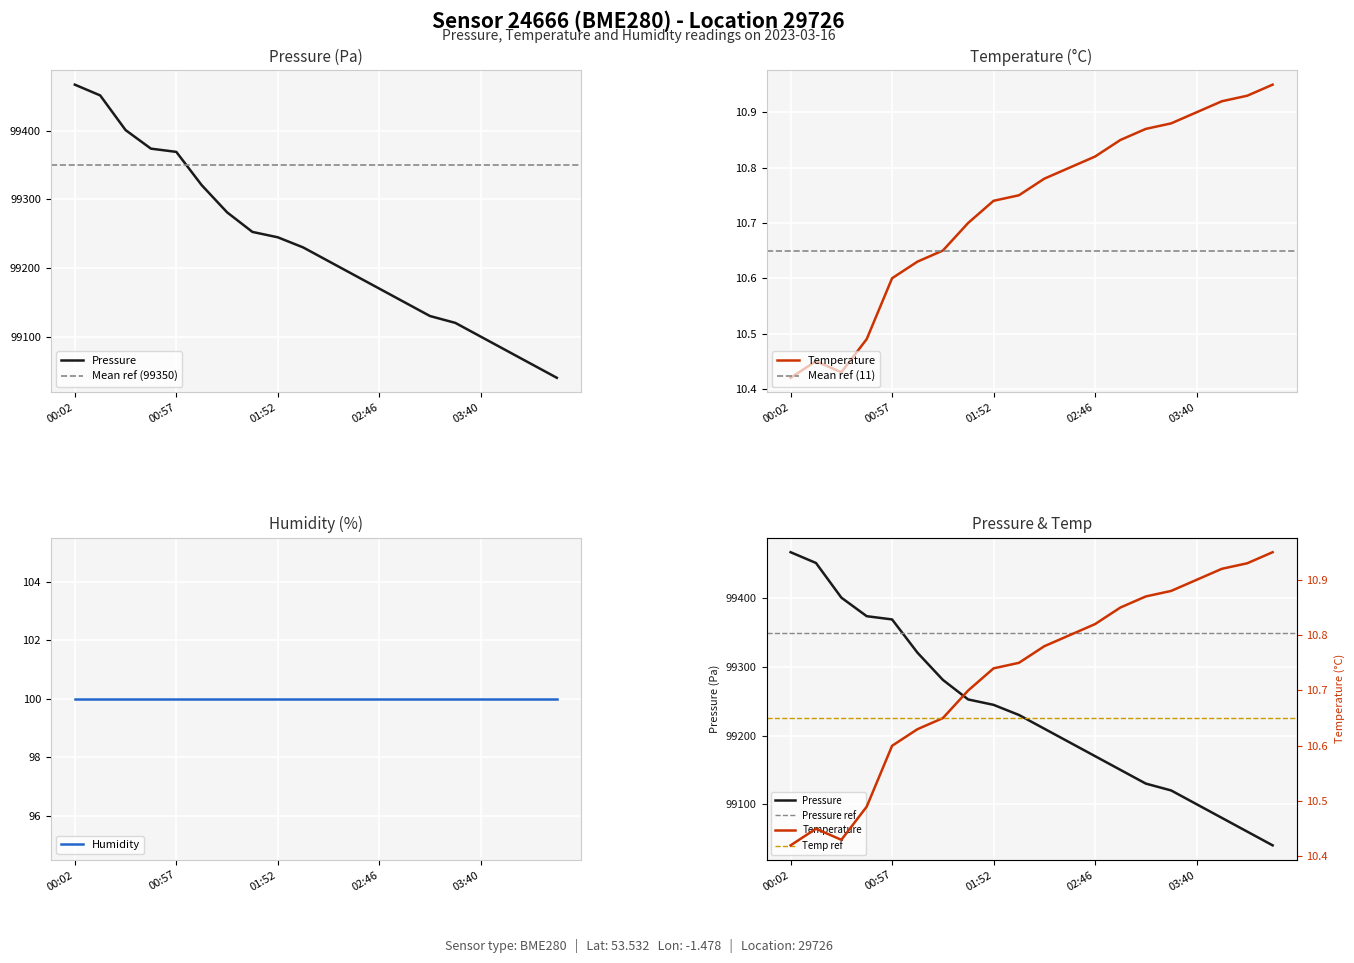

In temperature, how many points are higher than both neighbors (excluding endpoints)?

1